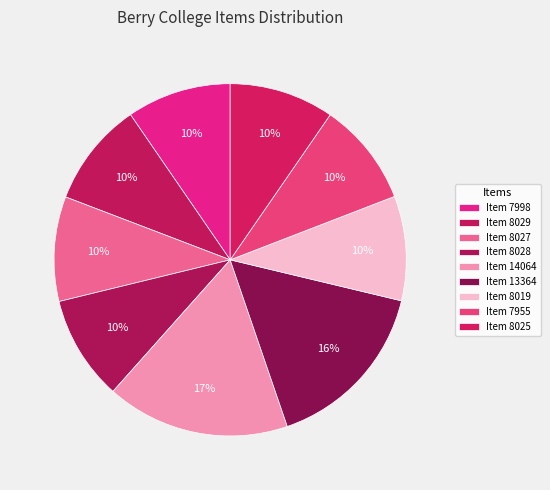

What percentage is the Item 8027 slice, to the nearest percent?

10%